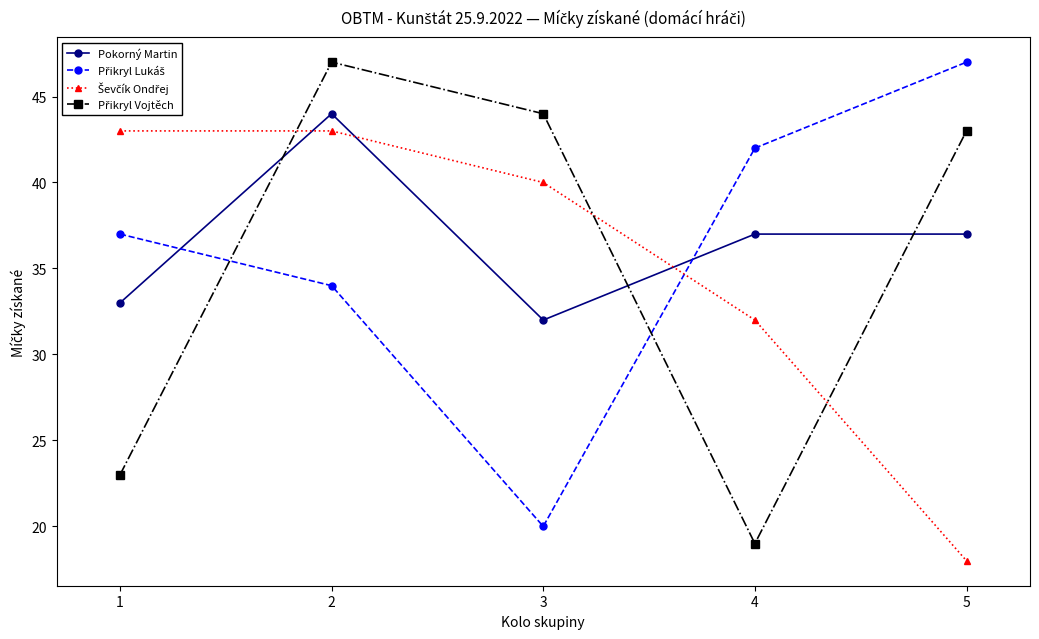

Is it true that Pokorný Martin equals 21 at 1?

False